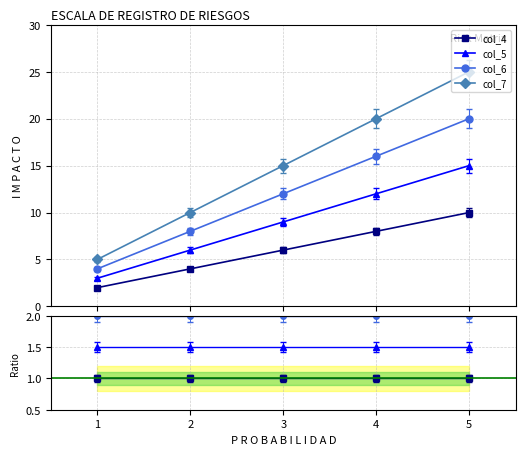

Reading left to right, transcribe all the data shown in this chart.

col_4: 1.0	1.0	1.0	1.0	1.0
col_5: 1.5	1.5	1.5	1.5	1.5
col_6: 2.0	2.0	2.0	2.0	2.0
col_7: 2.5	2.5	2.5	2.5	2.5